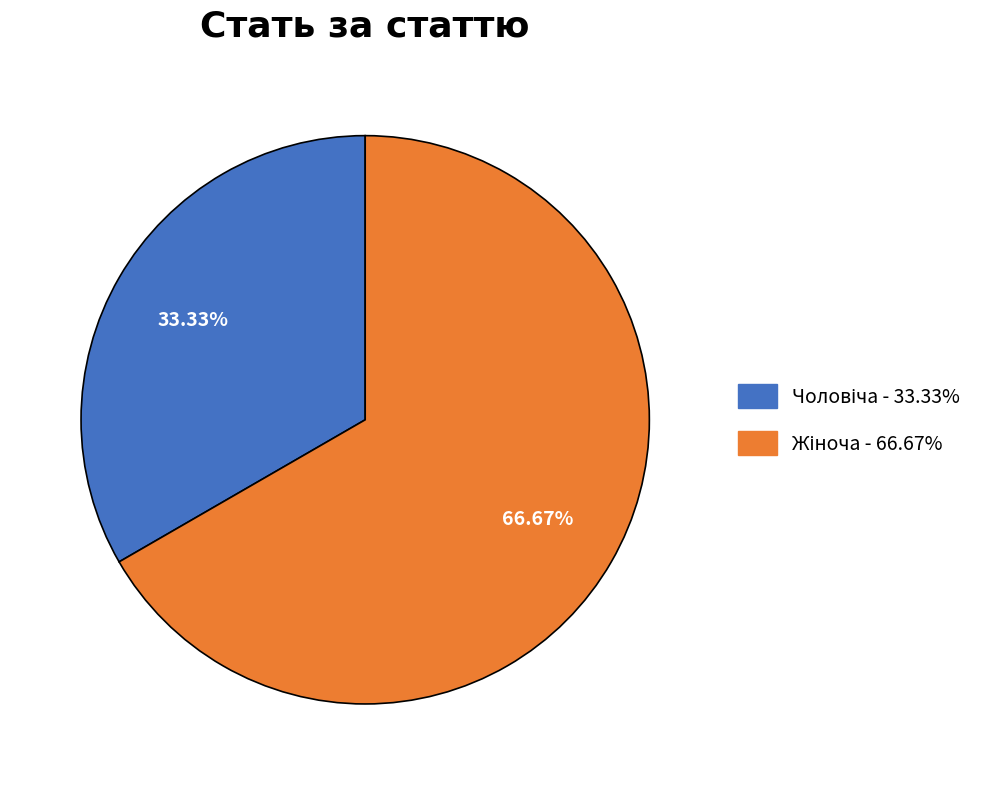

Is there any slice that represents more than half of the pie?

Yes